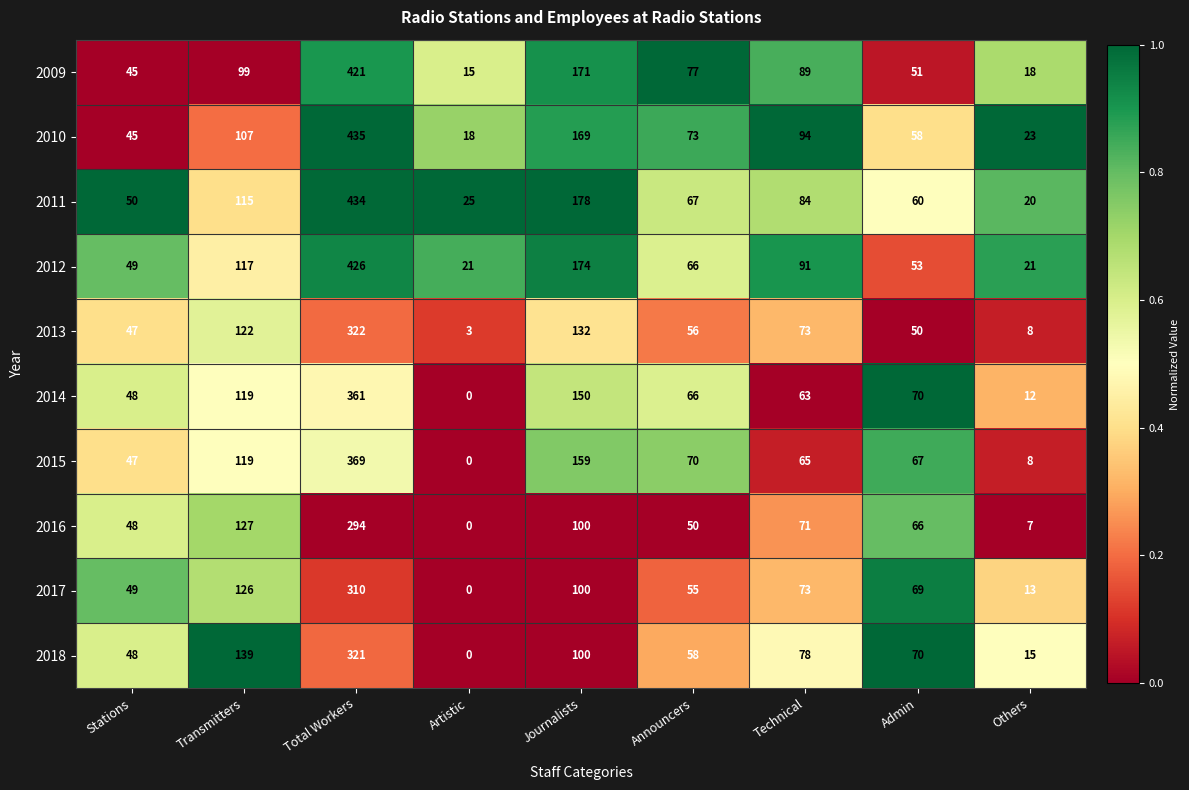

What is the spread (max minus min) of values at Announcers?

27